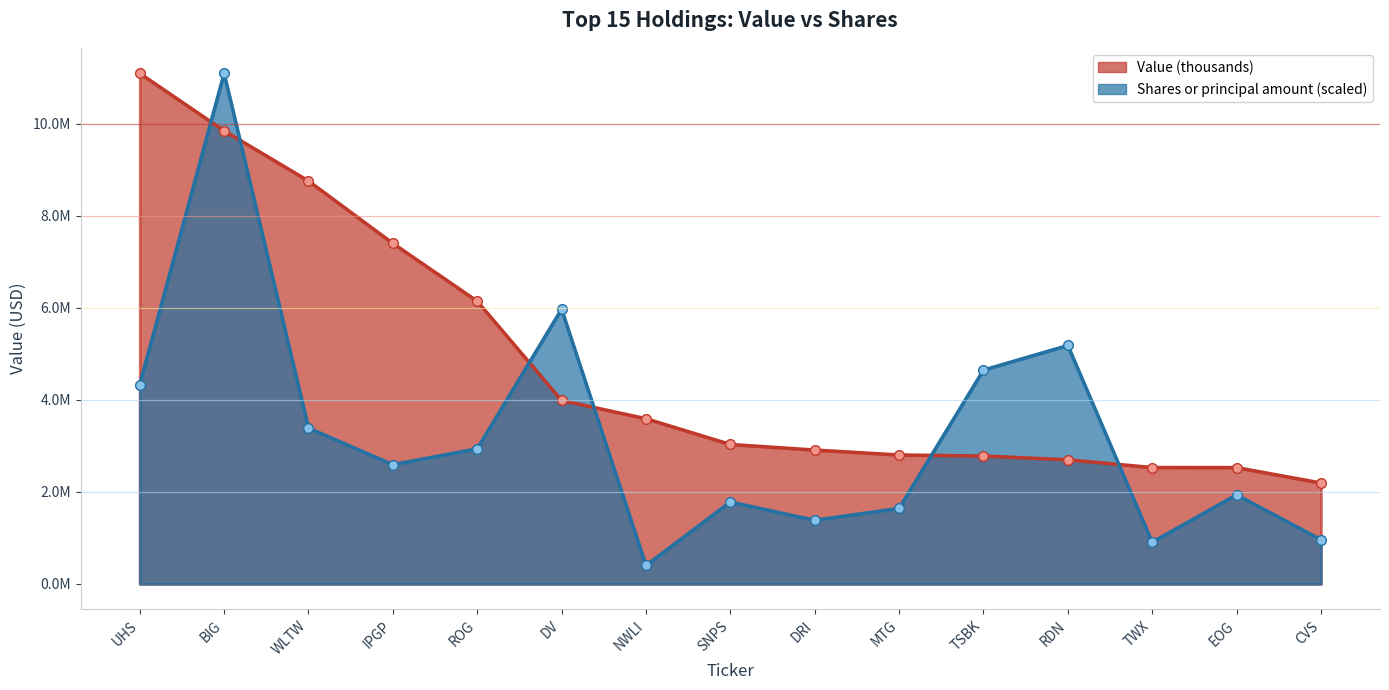

At how many categories does at least one series exceed 3091039?

9